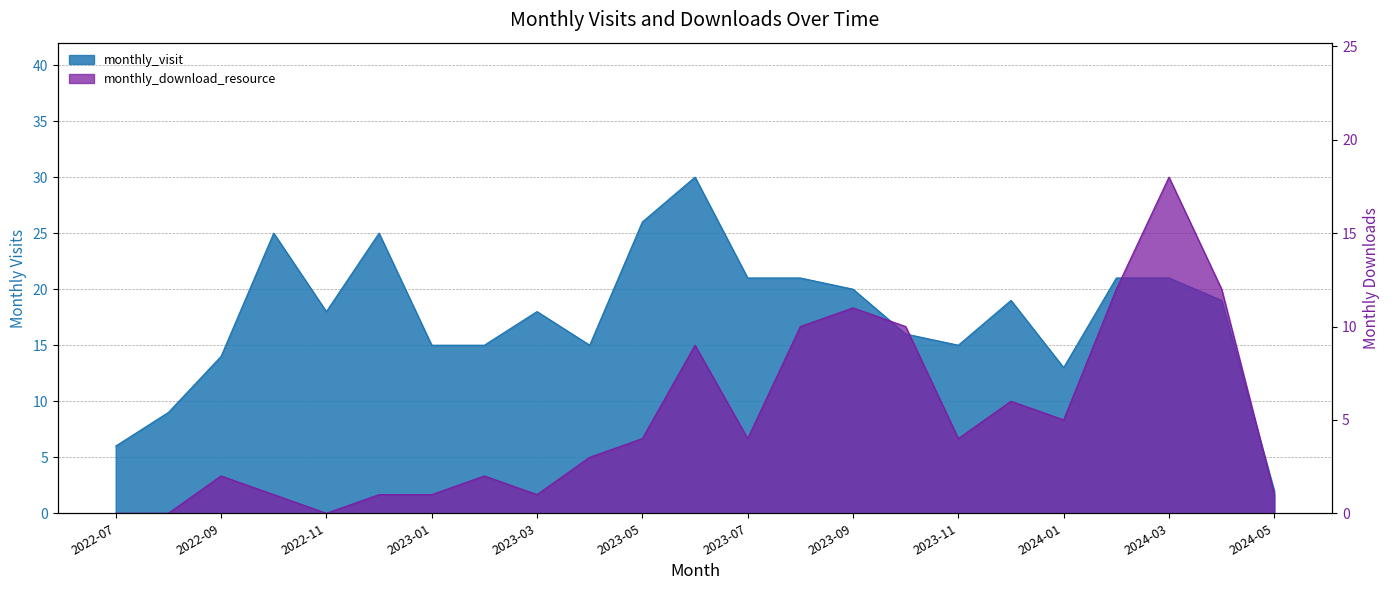

At which label does monthly_download_resource first exceed 4?

2023-06